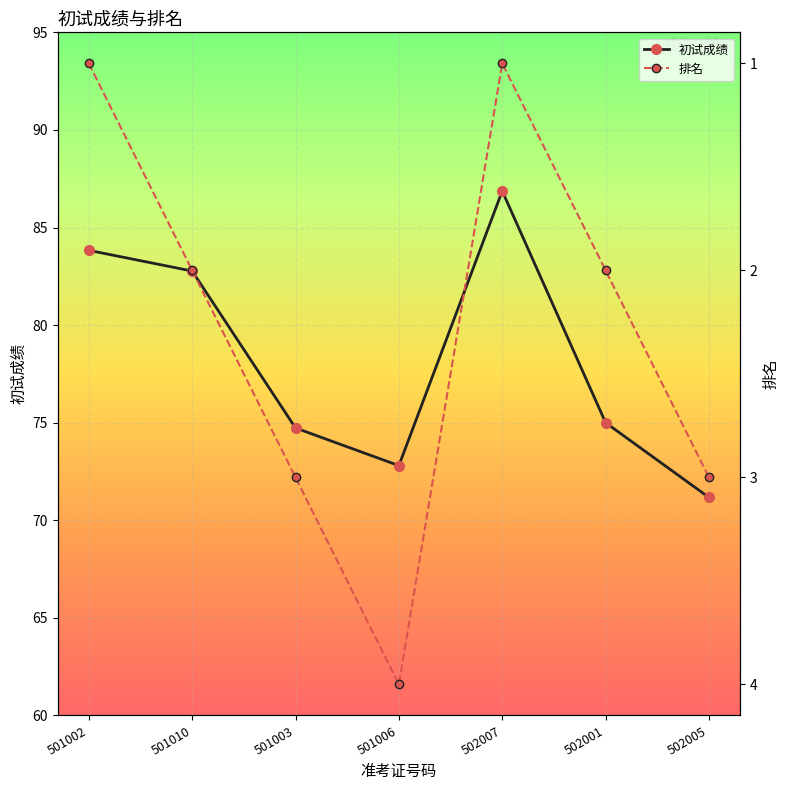

List the series in order of their overall mean, lowest first.

排名, 初试成绩